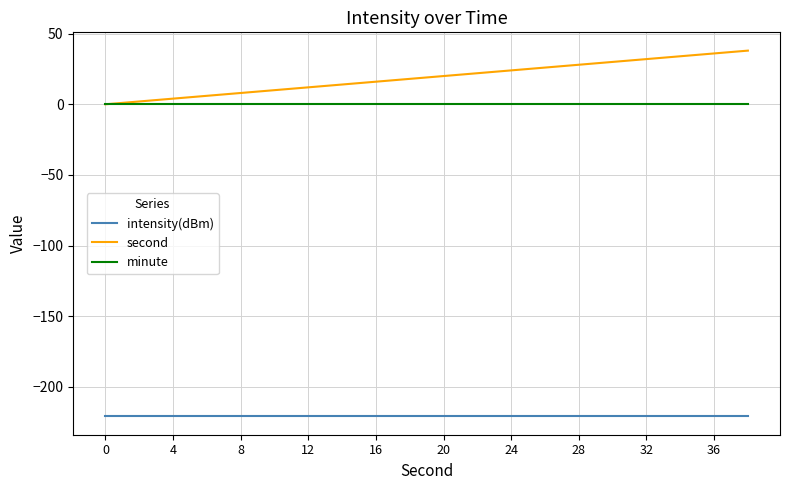

Which series has the largest range (max minus min)?

second